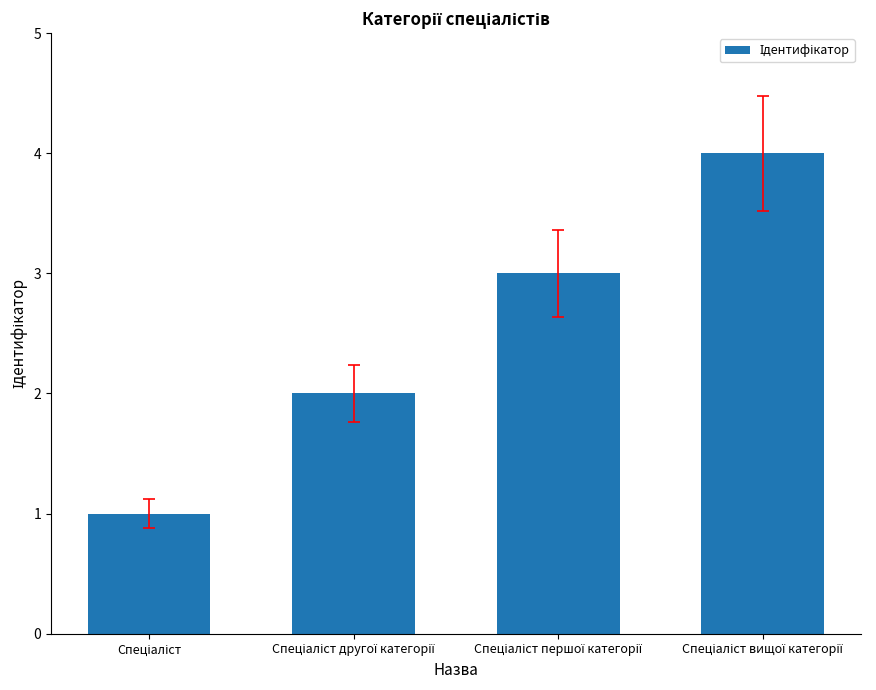

What is the maximum value shown in the chart?

4